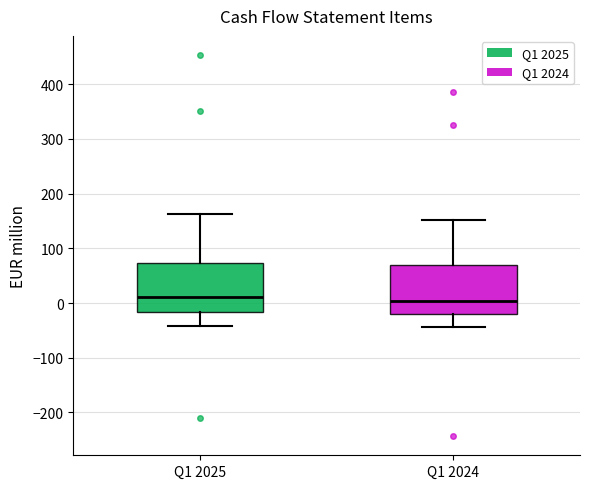

Where is the upper edge of the box for Q1 2024 on the y-axis? The values are not printed on the chart, so give them approximately, as read against the axis.

70